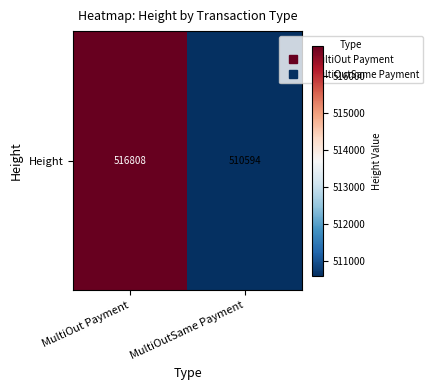

Where is the data nearest to the value 513701?

MultiOut Payment